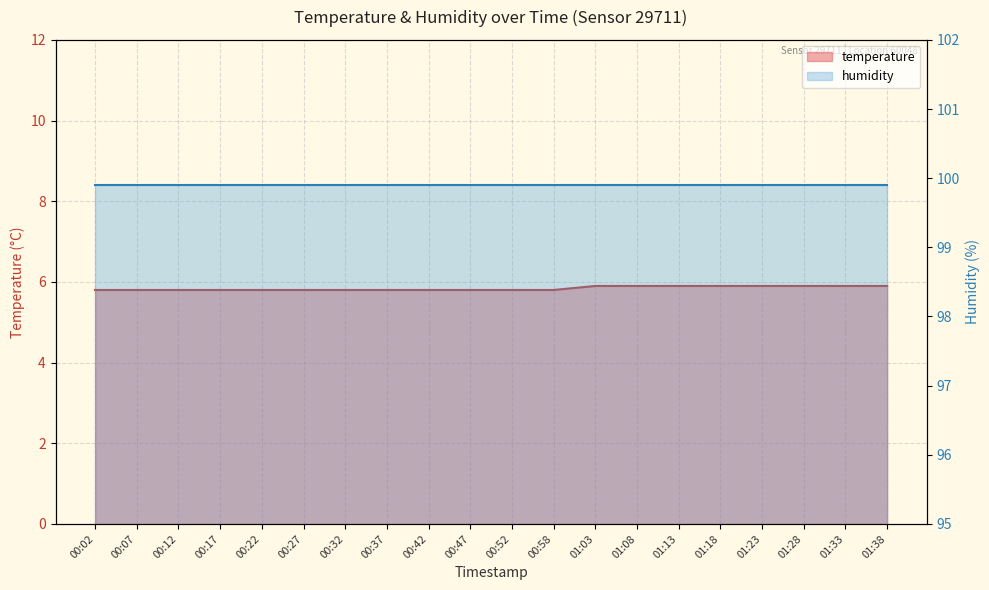

What is the change in value from 00:32 to 01:38?

+0.1